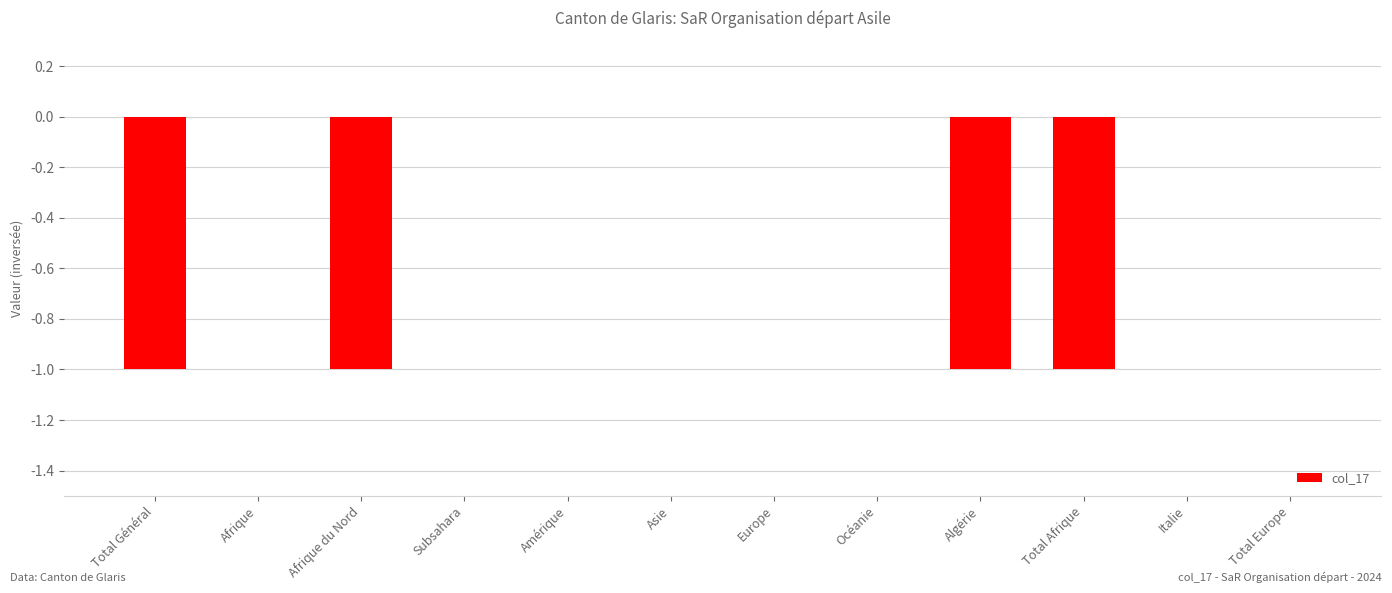

Between Total Général and Total Europe, which is larger?

Total Europe